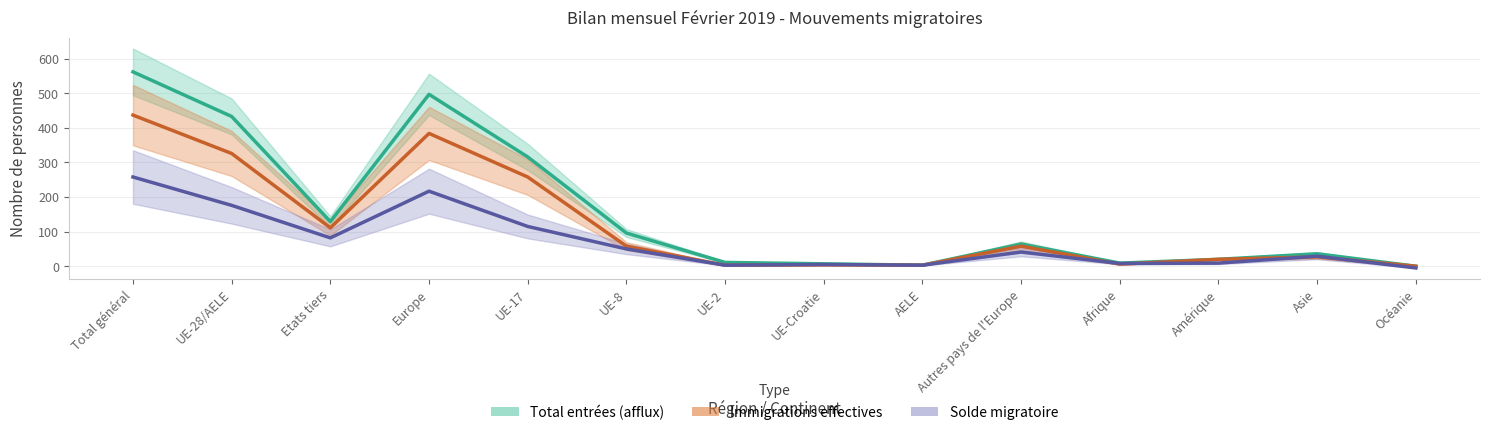

True or false: Total entrées (afflux) and Solde migratoire intersect in this chart.

False